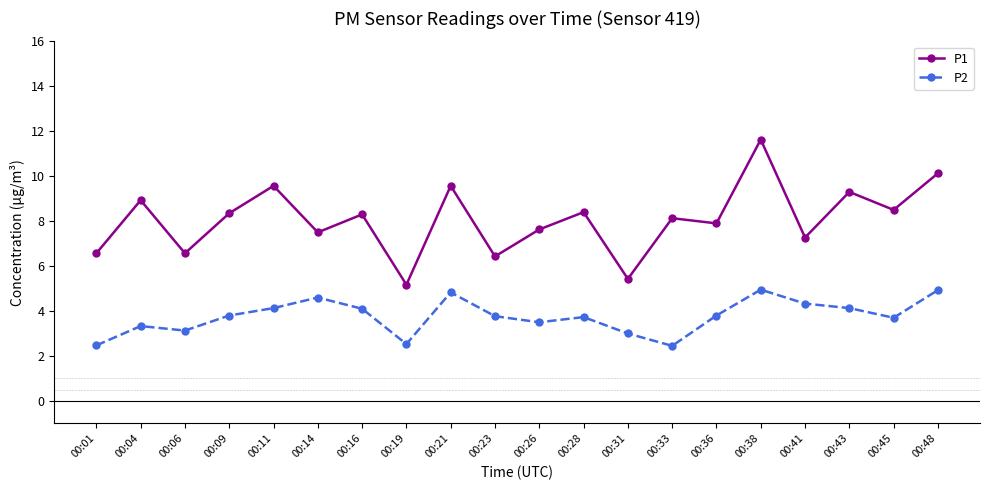

Read the P1 value at 00:31.

5.4